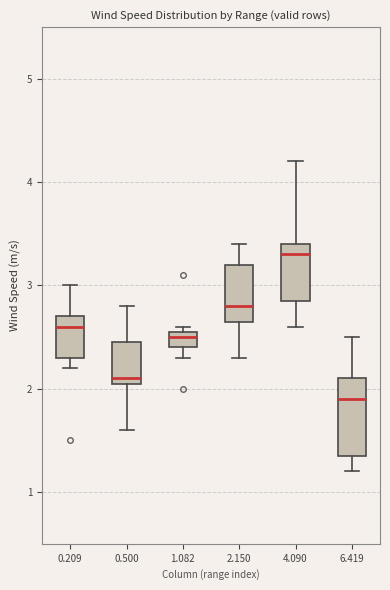

Which box's median line is the lowest?

6.419